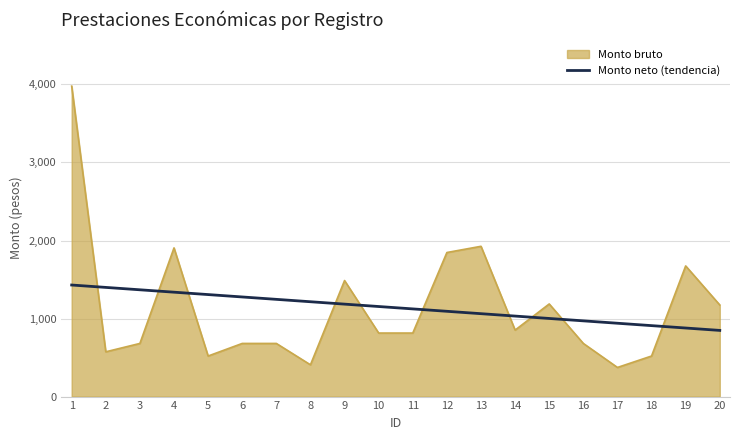

What is the minimum value shown in the chart?

373.3